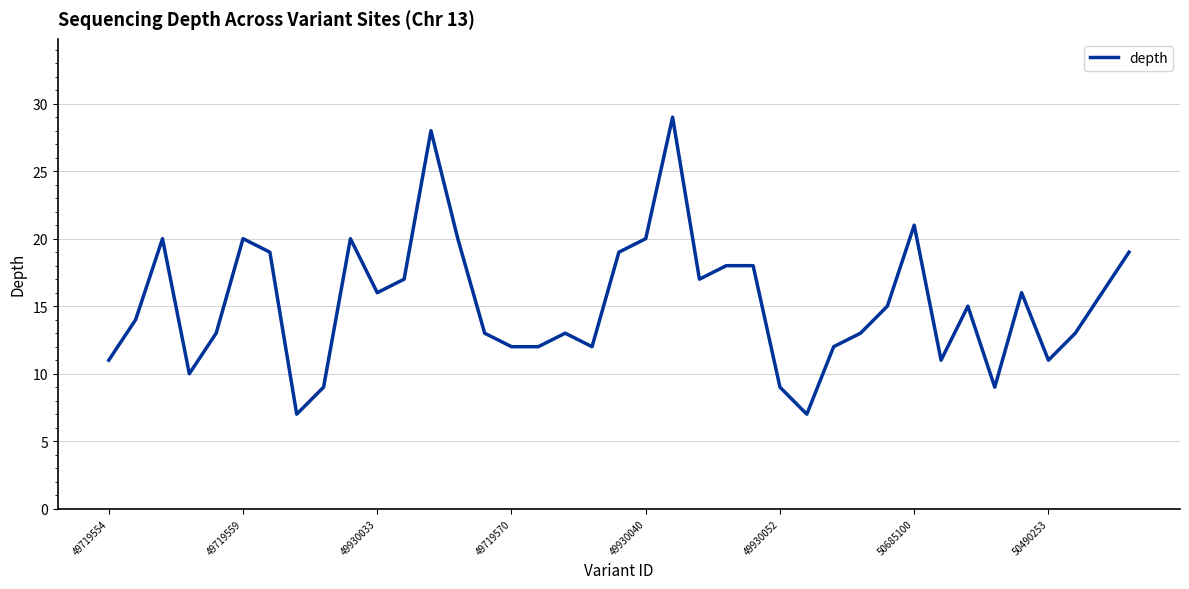

How many lines are shown in the chart?

1